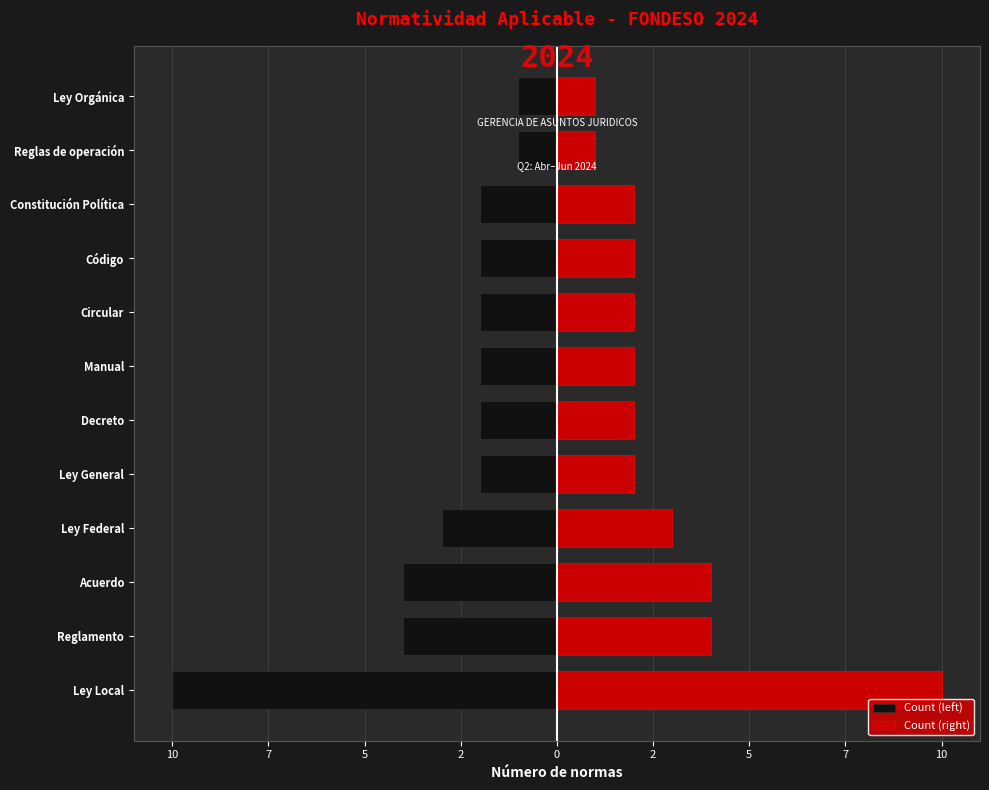

How many bars are there in total?

24